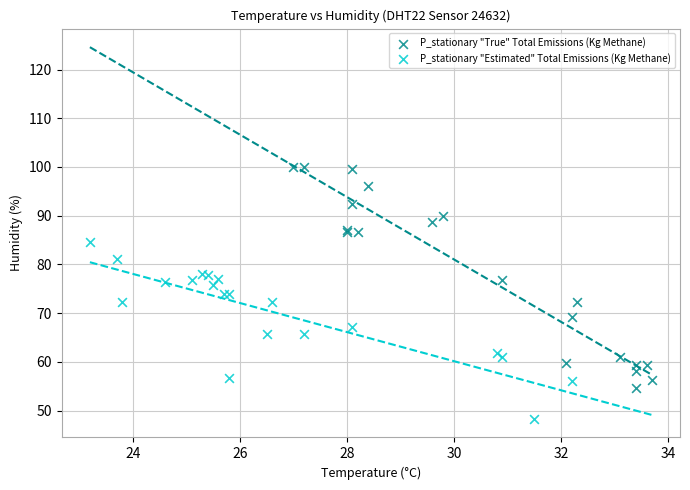

Which series has the largest Y range (max minus min)?

P_stationary "True" Total Emissions (Kg Methane)